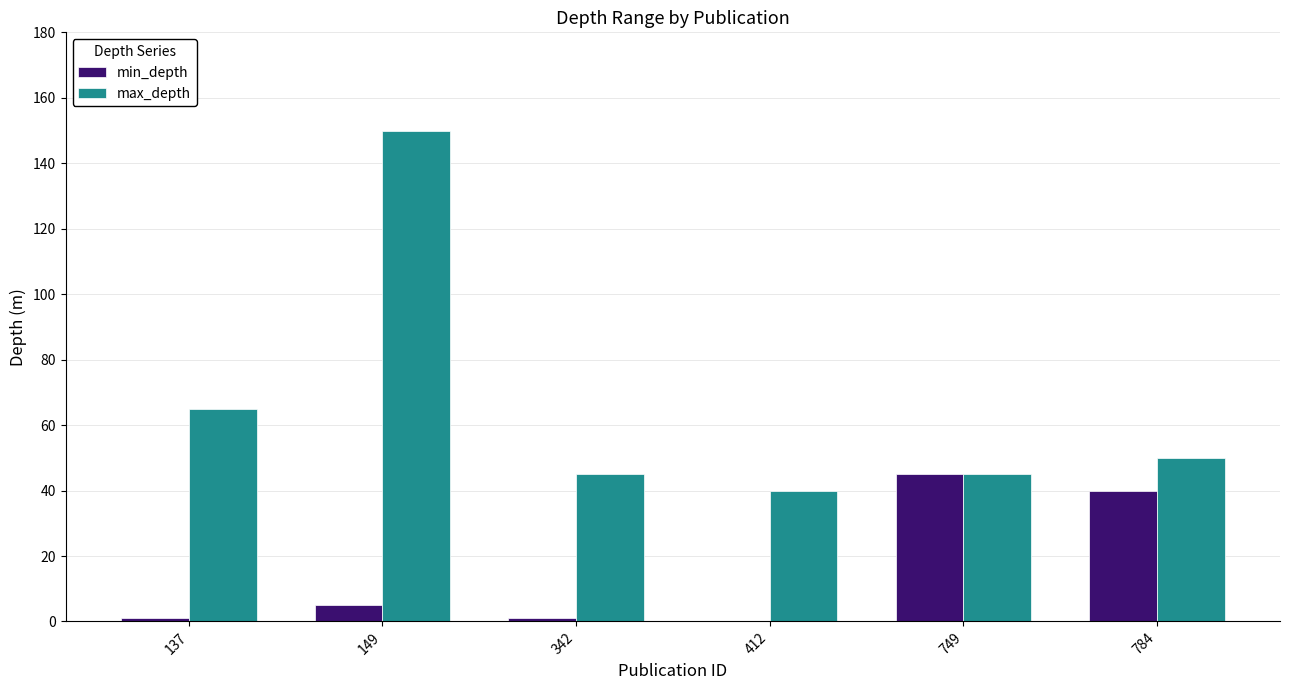

Is it true that max_depth equals 23 at 412?

False